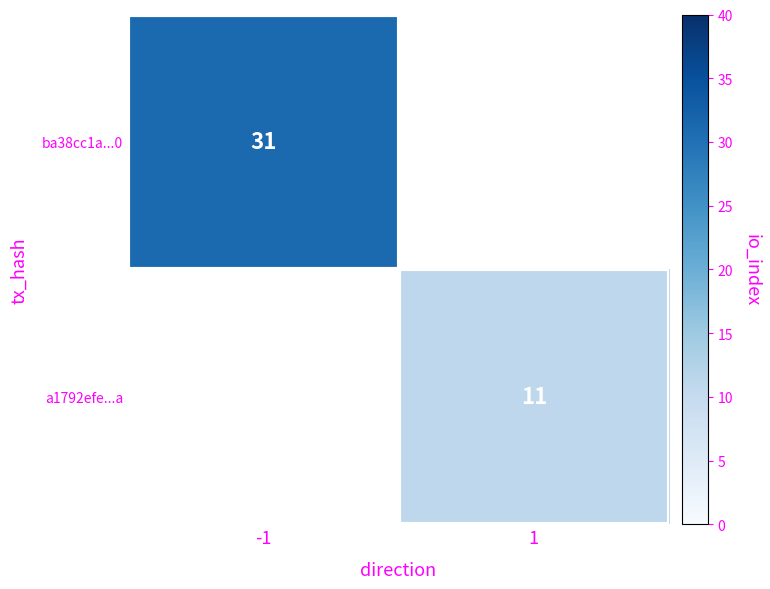

The value of ba38cc1a...0 at -1 is 19. True or false?

False